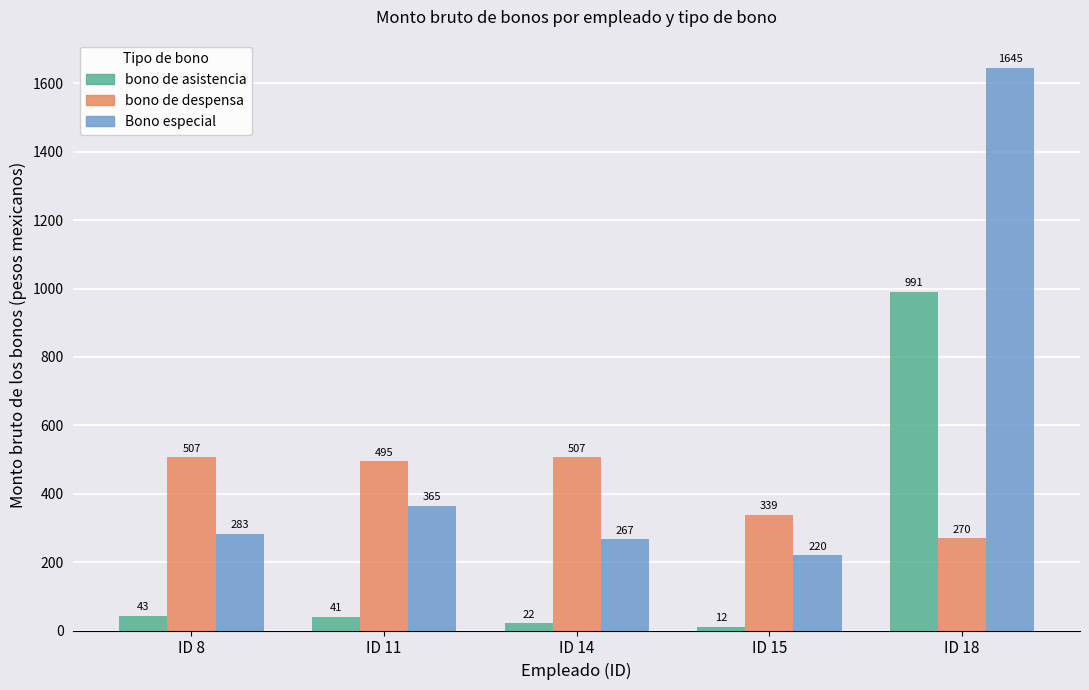

What is the difference between the maximum and second lowest values in the bono de despensa series?

168.1